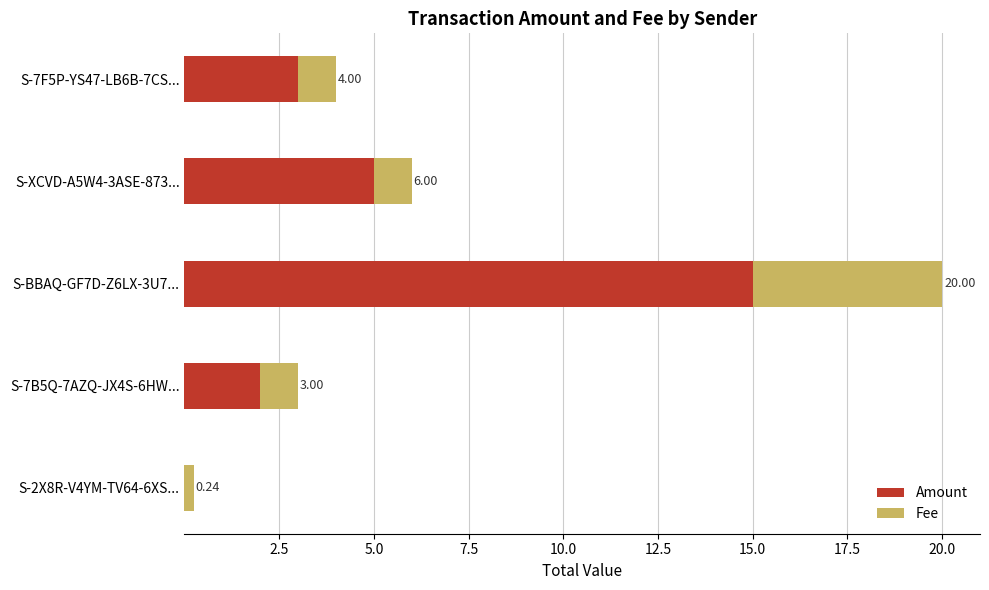

What are all the series names shown in the legend?

Amount, Fee